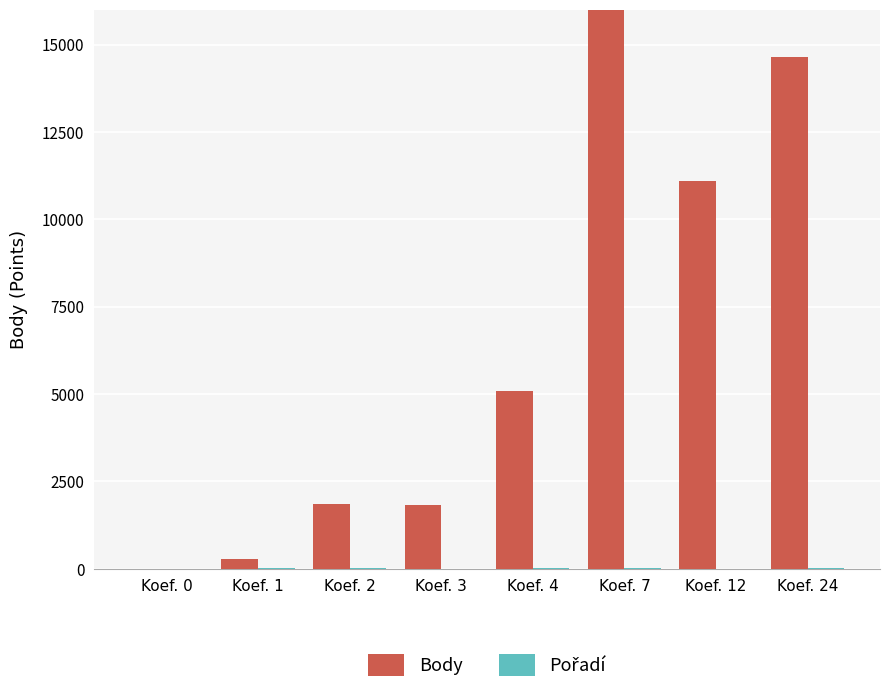

Reading left to right, list all the values displayed in this chart.

Body: Koef. 0=0	Koef. 1=293	Koef. 2=1844	Koef. 3=1818	Koef. 4=5076	Koef. 7=19588	Koef. 12=11099	Koef. 24=14662
Pořadí: Koef. 0=0	Koef. 1=9	Koef. 2=15	Koef. 3=5	Koef. 4=9	Koef. 7=32	Koef. 12=6	Koef. 24=17